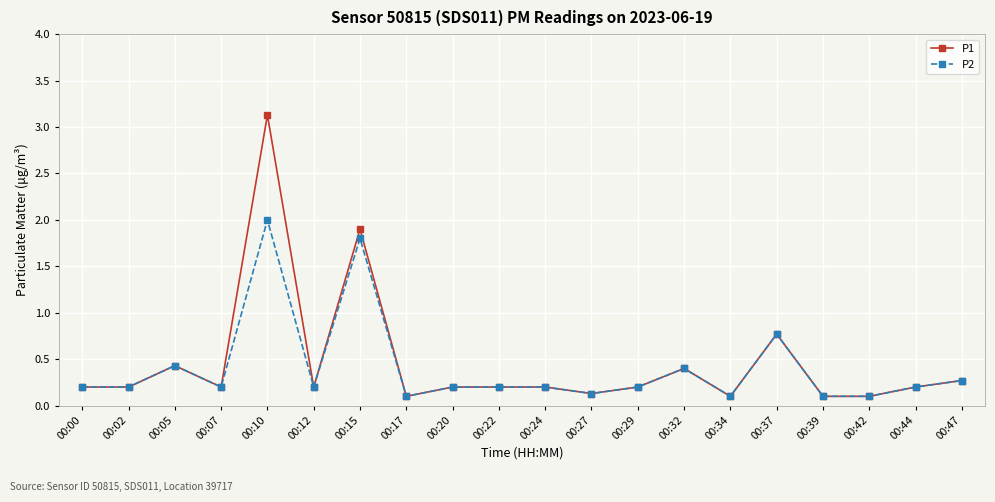

Is this an area chart (filled region under the line)?

No